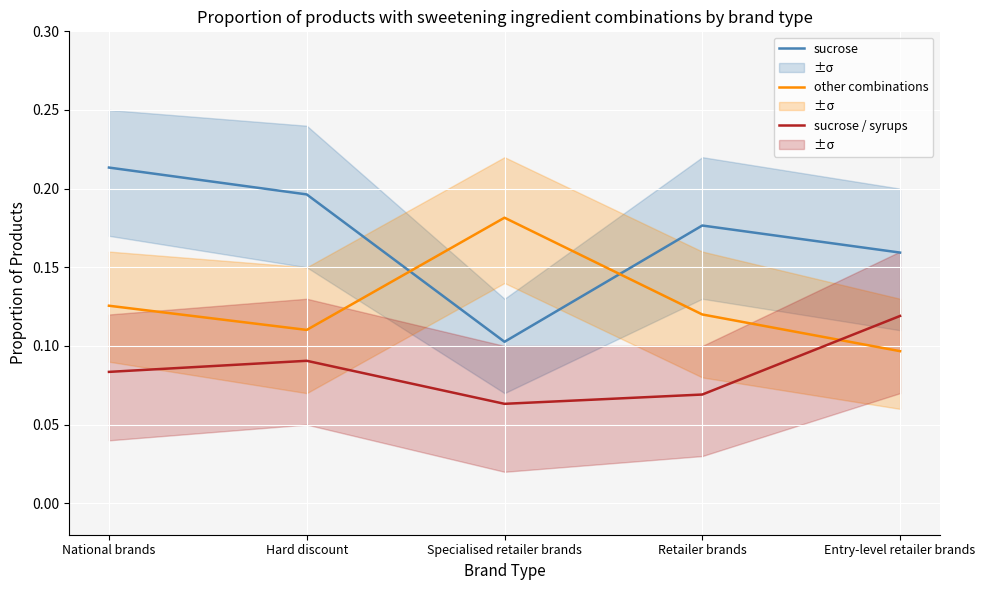

Which series has the largest range (max minus min)?

sucrose